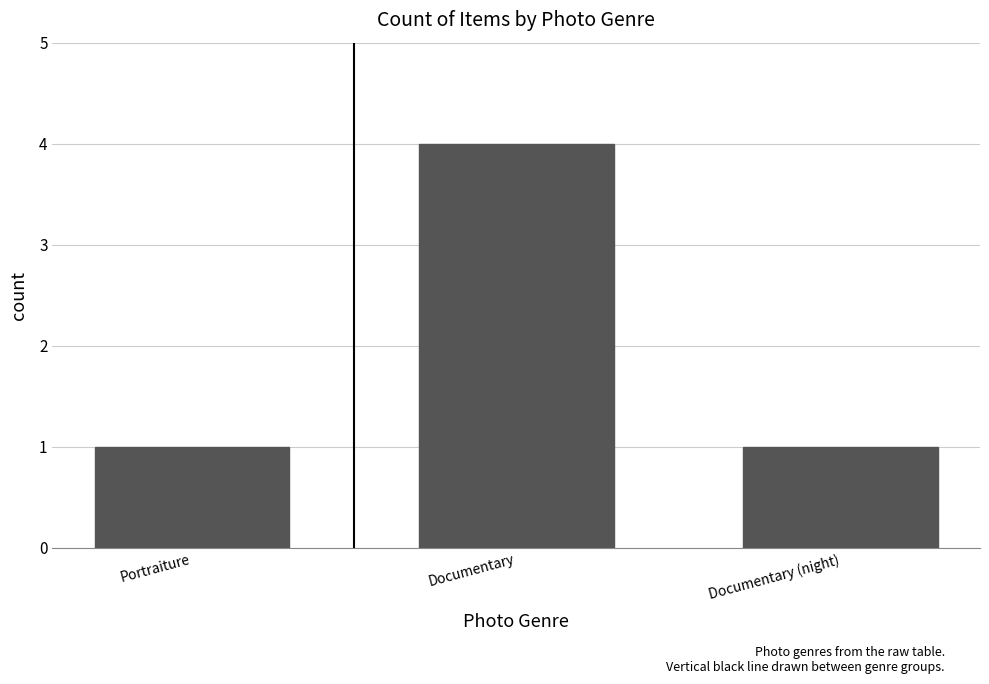

Count the number of data series in this chart.

1